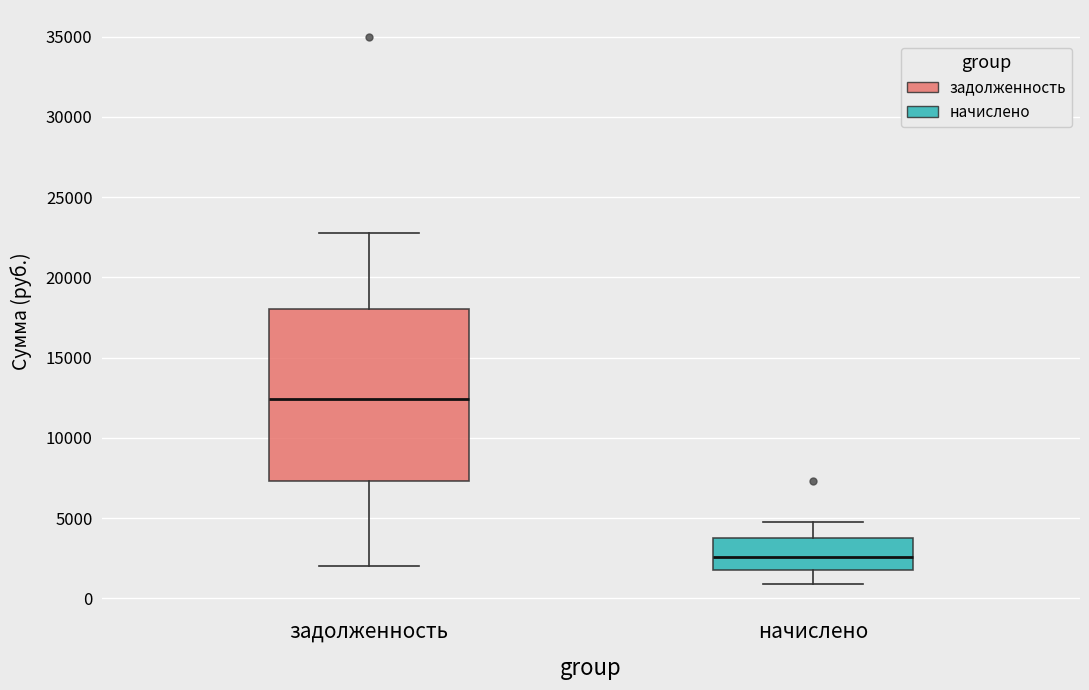

Which box's median line is the highest?

задолженность